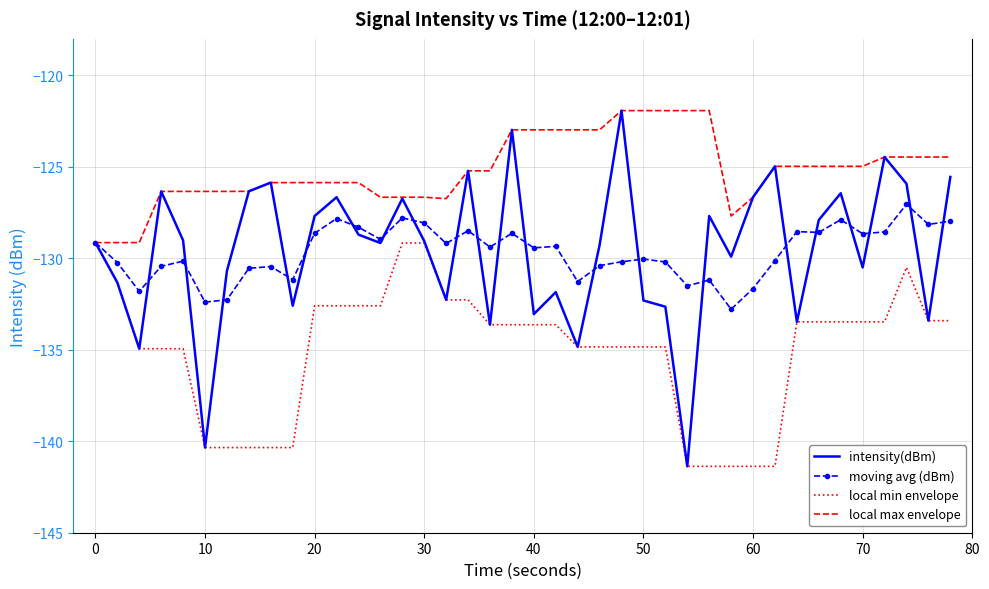

Which series has the largest total across all categories?

local max envelope